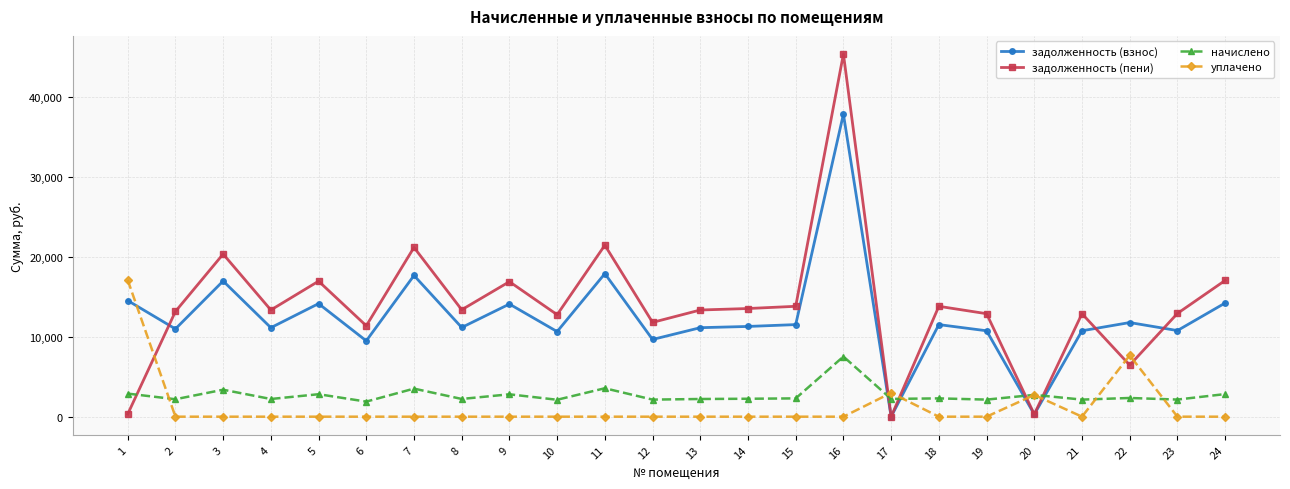

True or false: начислено has more than 1 points higher than both neighbors.

True